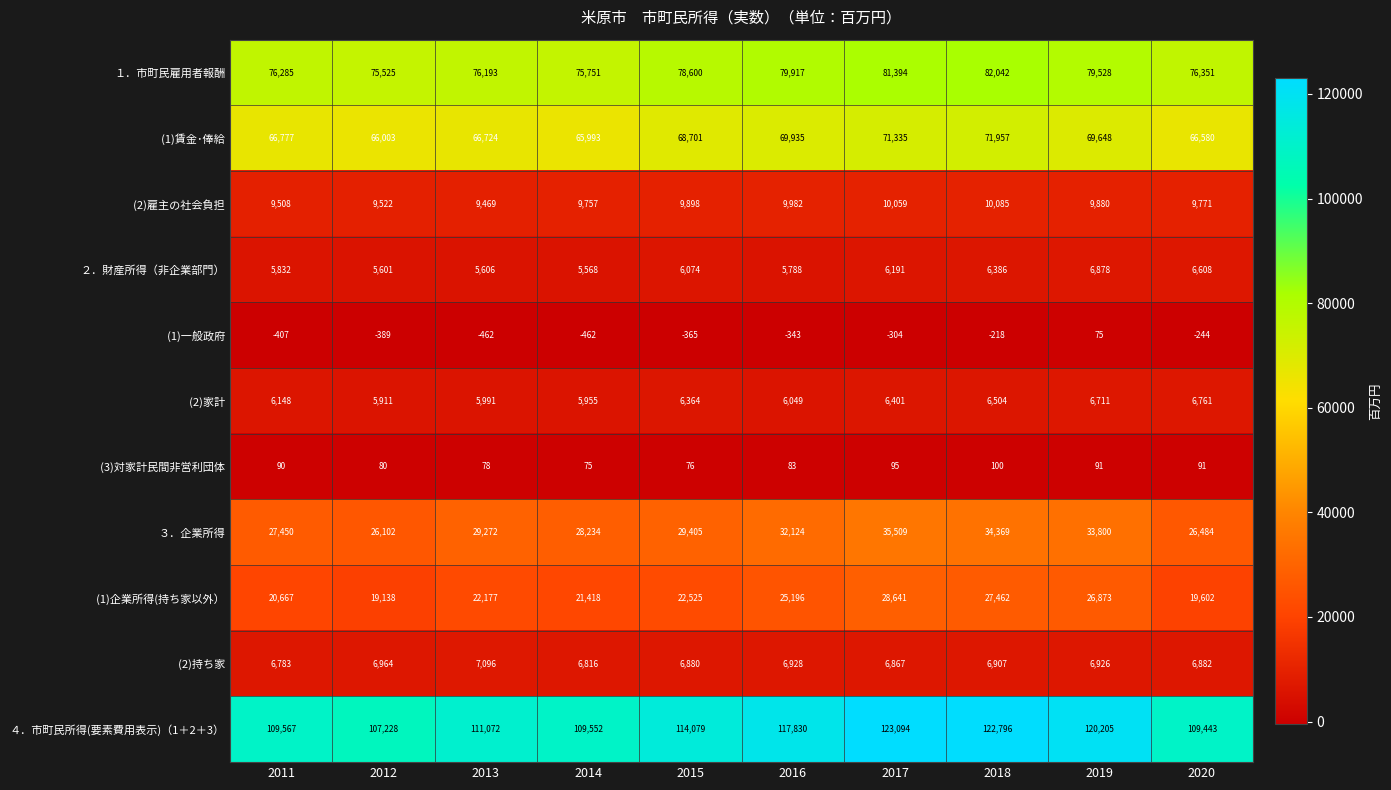

Where is ４．市町民所得(要素費用表示)（1＋2＋3） nearest to the value 115161?

2015